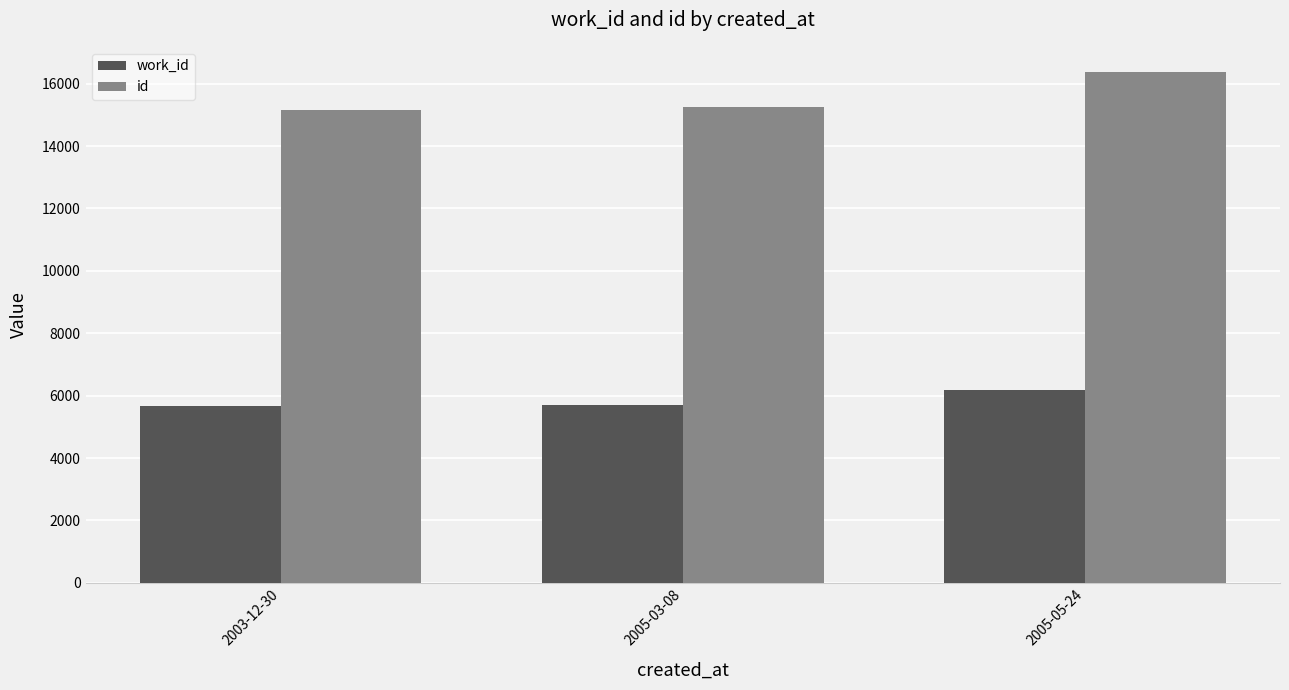

At 2003-12-30, list the series in order from largest to smallest.

id, work_id